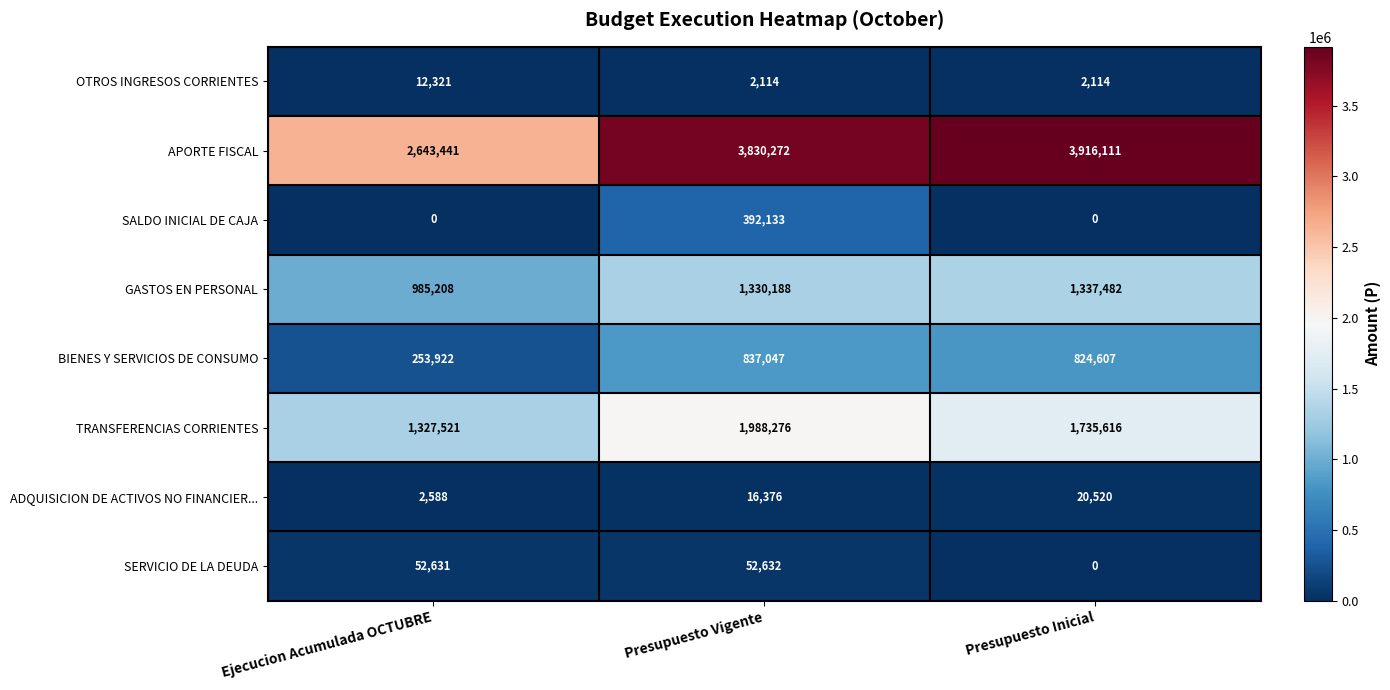

Which series has the largest range (max minus min)?

APORTE FISCAL